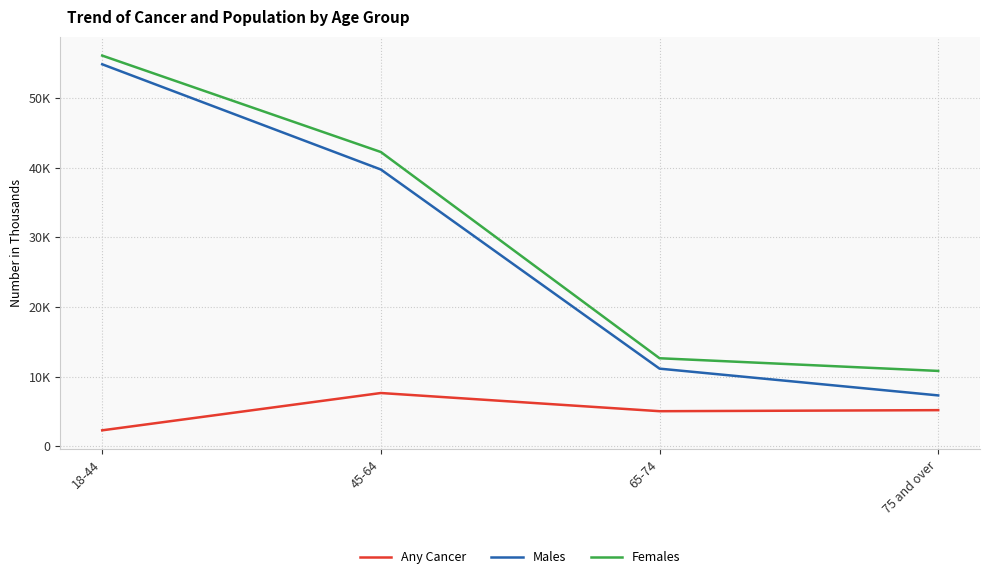

What position from the right is 75 and over?

1